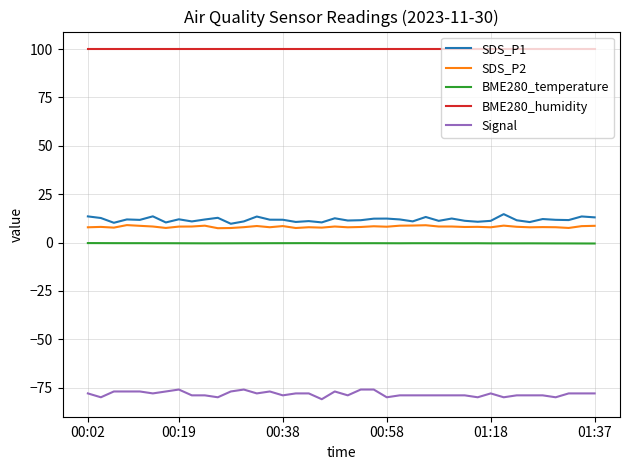

Which series has the largest total across all categories?

BME280_humidity